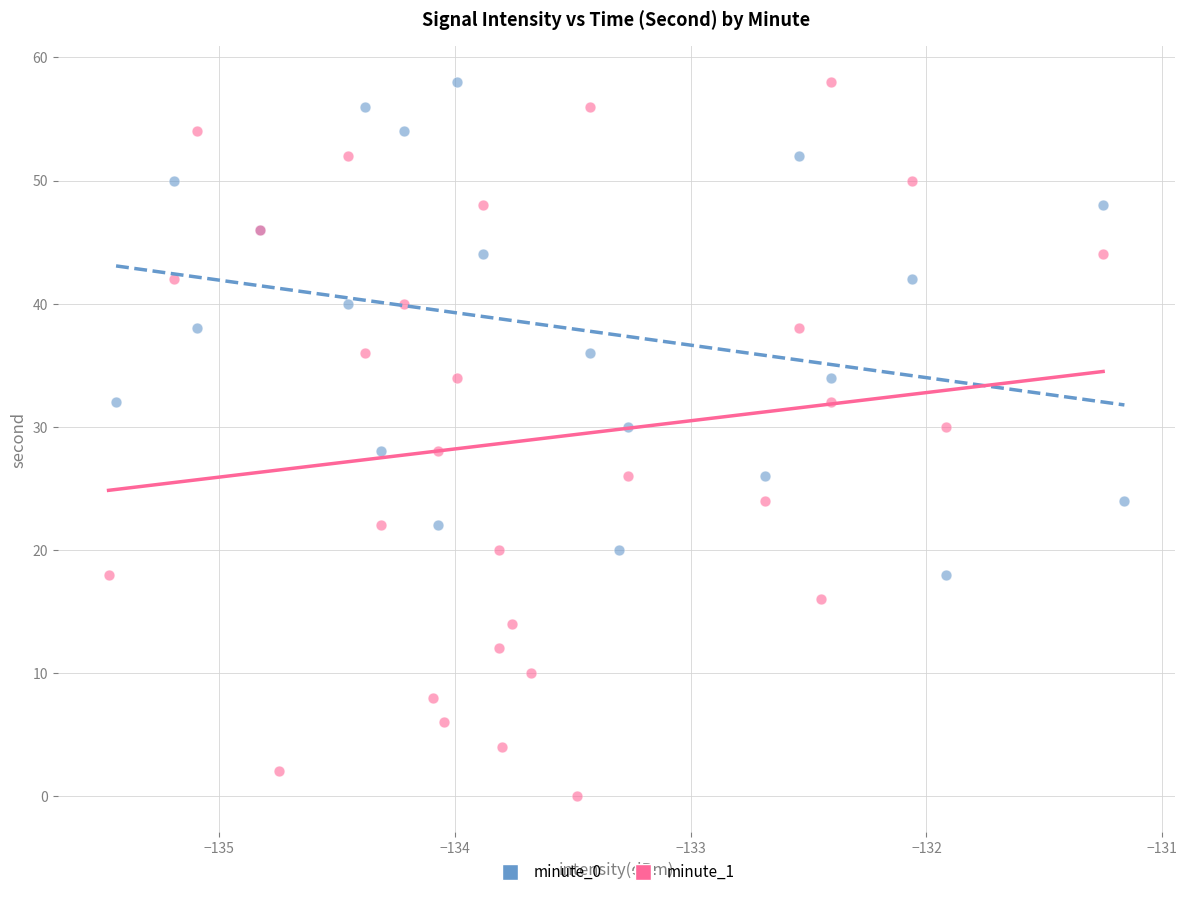

Which series reaches the minimum Y coordinate?

minute_1